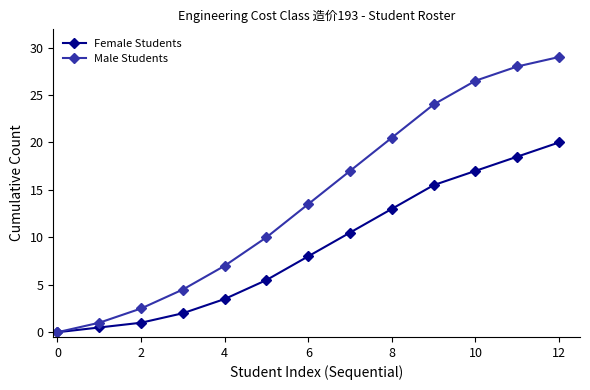

Which series has the widest spread of values?

Male Students